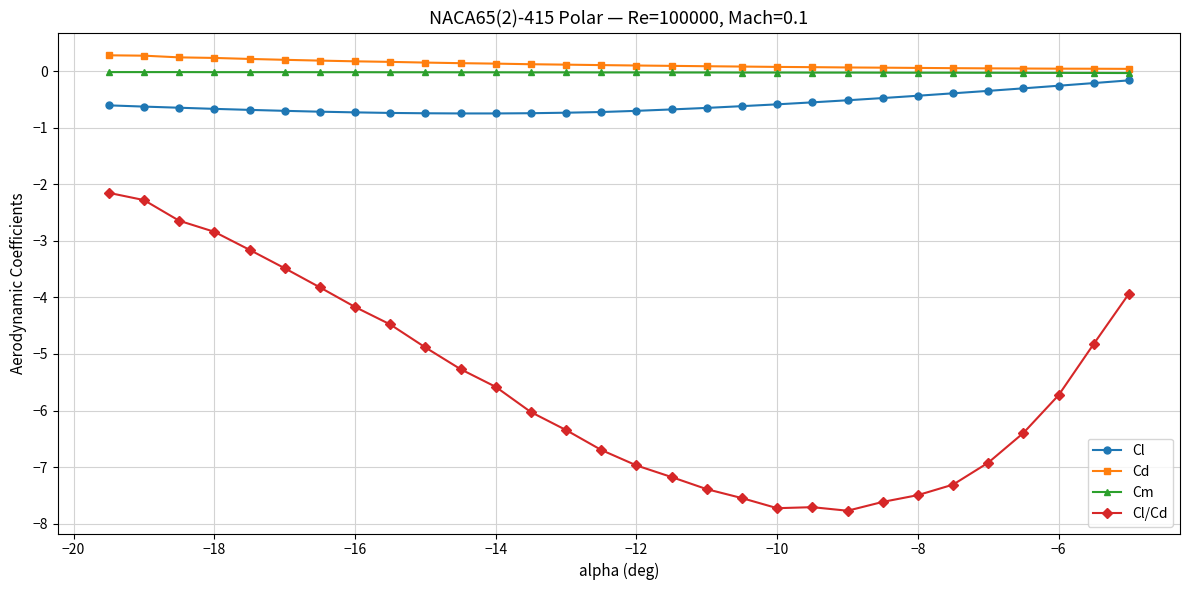

Does the chart have visible grid lines?

Yes